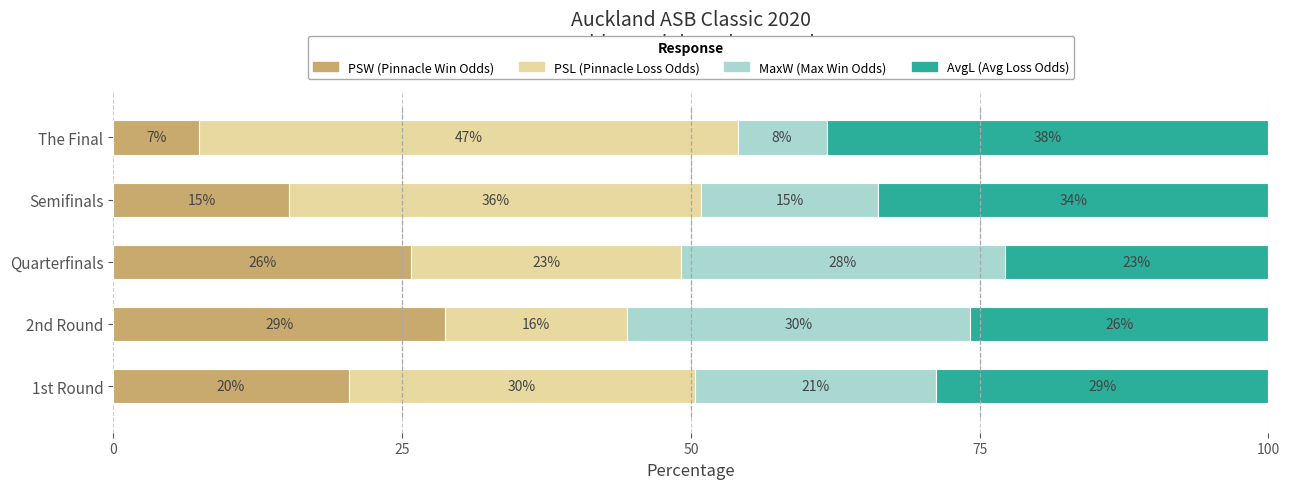

The PSL (Pinnacle Loss Odds) series shows 23.4 at Quarterfinals. True or false?

True